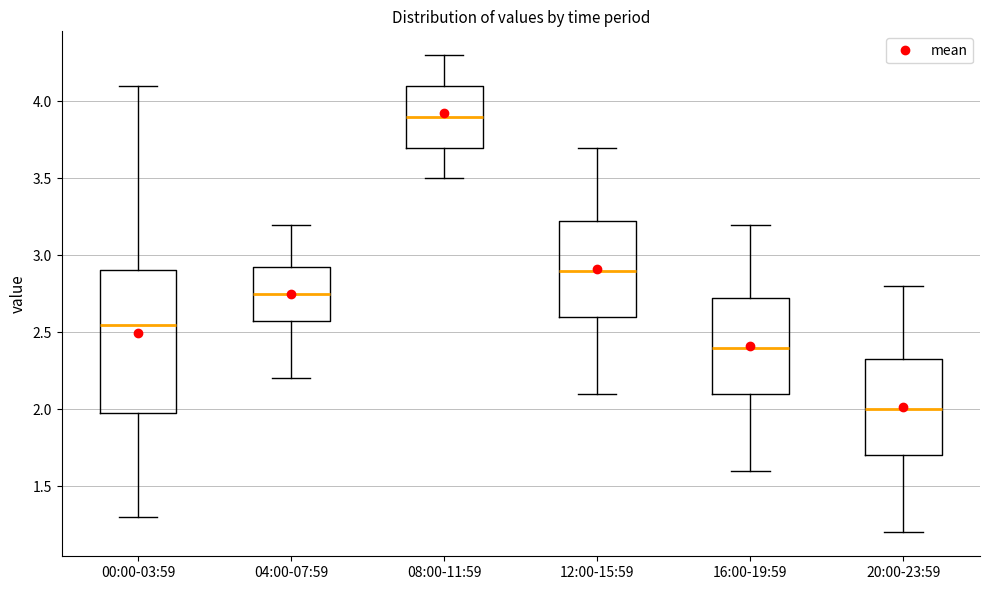

Comparing the boxes themselves (not the whiskers), which one is the tallest?

00:00-03:59